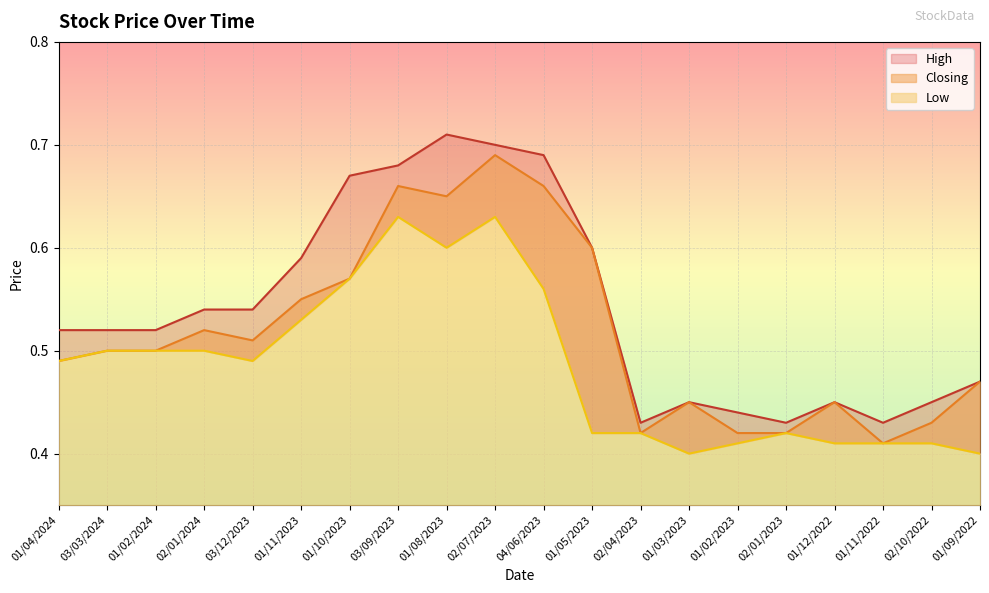

Reading left to right, transcribe all the data shown in this chart.

High: 0.5	0.5	0.5	0.5	0.5	0.6	0.7	0.7	0.7	0.7	0.7	0.6	0.4	0.5	0.4	0.4	0.5	0.4	0.5	0.5
Closing: 0.5	0.5	0.5	0.5	0.5	0.6	0.6	0.7	0.7	0.7	0.7	0.6	0.4	0.5	0.4	0.4	0.5	0.4	0.4	0.5
Low: 0.5	0.5	0.5	0.5	0.5	0.5	0.6	0.6	0.6	0.6	0.6	0.4	0.4	0.4	0.4	0.4	0.4	0.4	0.4	0.4